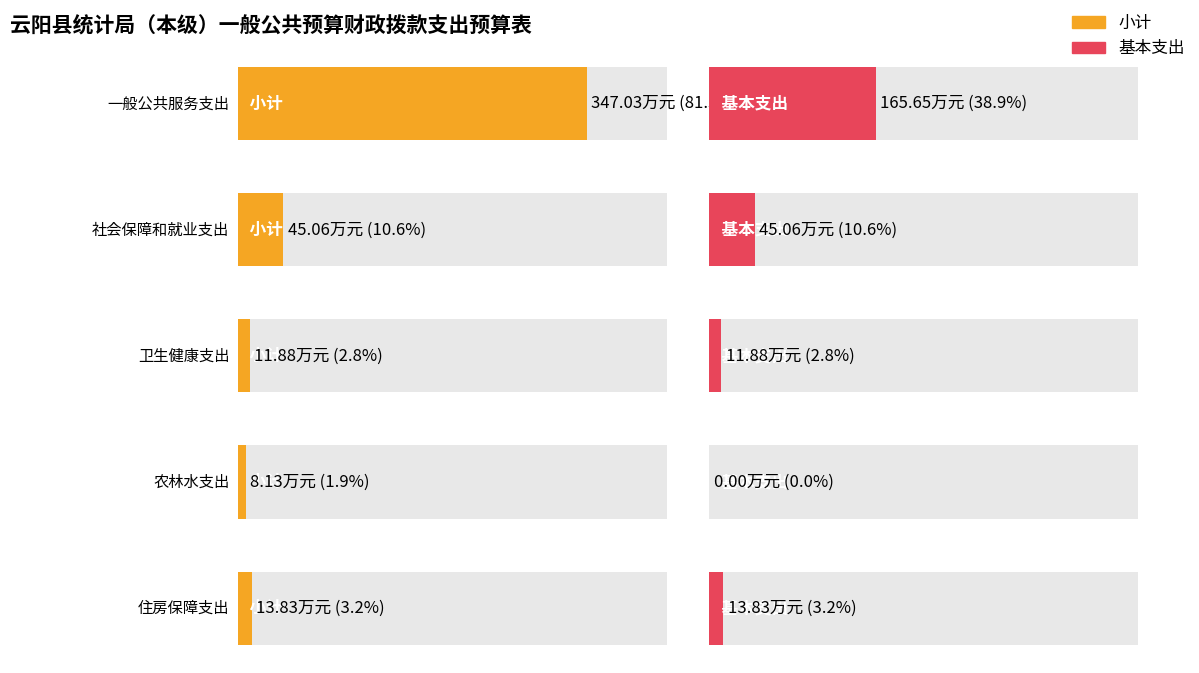

Which has a higher value, 社会保障和就业支出 or 住房保障支出?

社会保障和就业支出